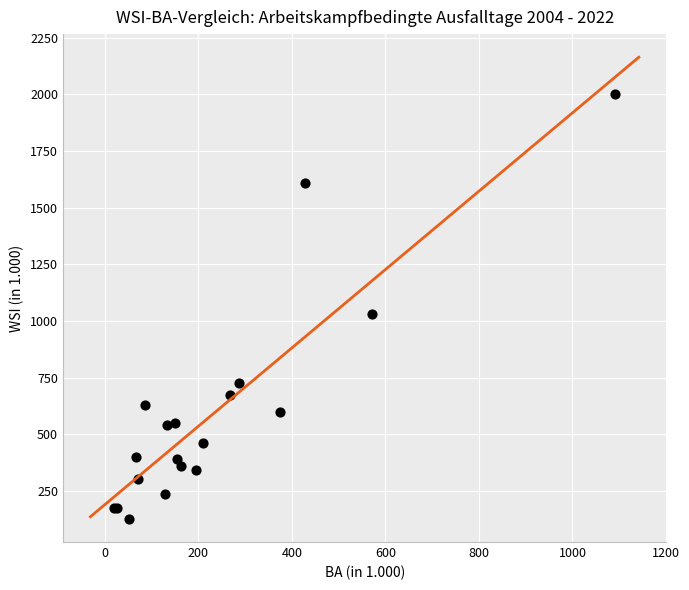

What Y value in the scatter plot is closest to 1064?

1032